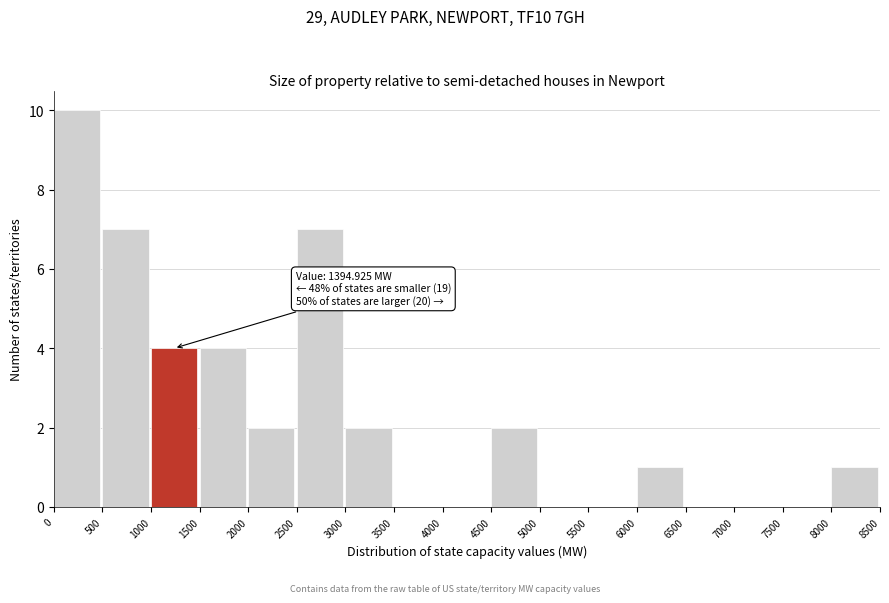

Over which range of the x-axis is the bar tallest?

0 to 500